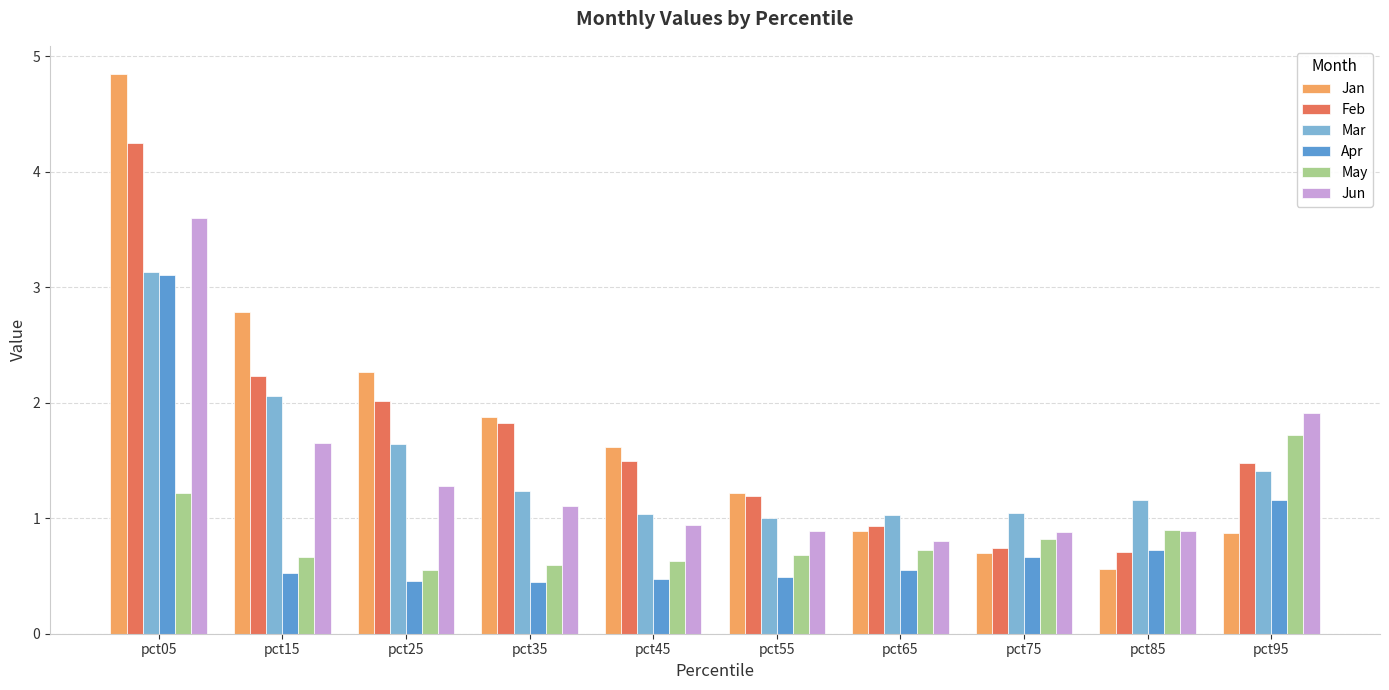

True or false: Mar has a value of 1.2 at pct35.

True